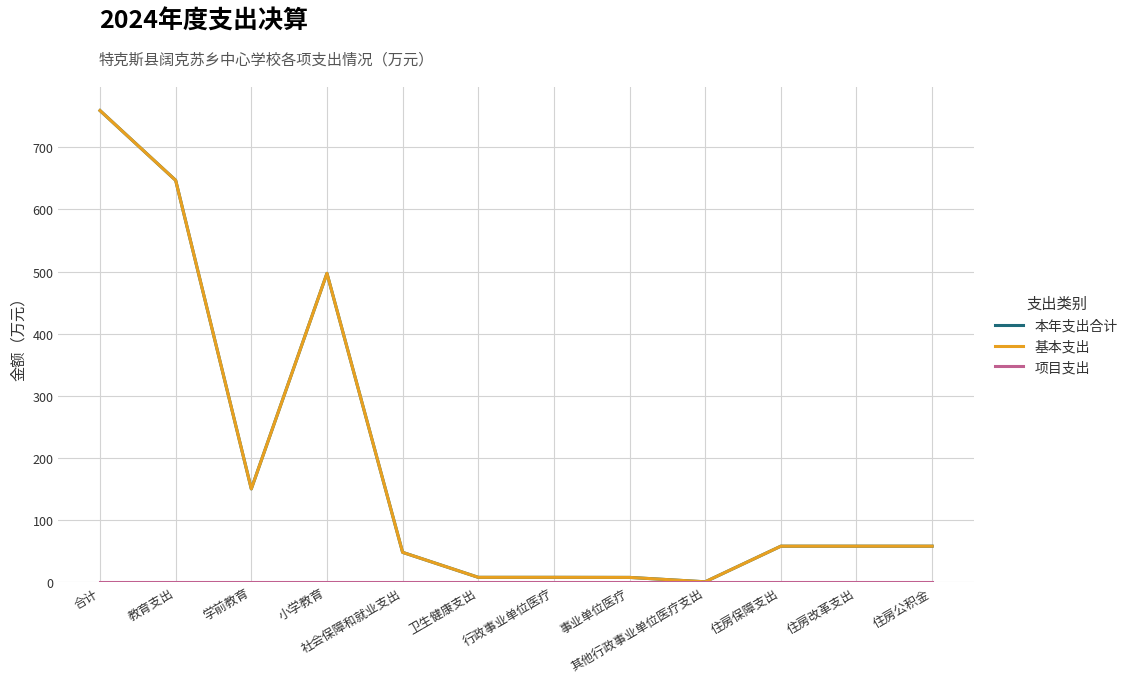

What is the difference between the highest and lowest values at 教育支出?

647.0